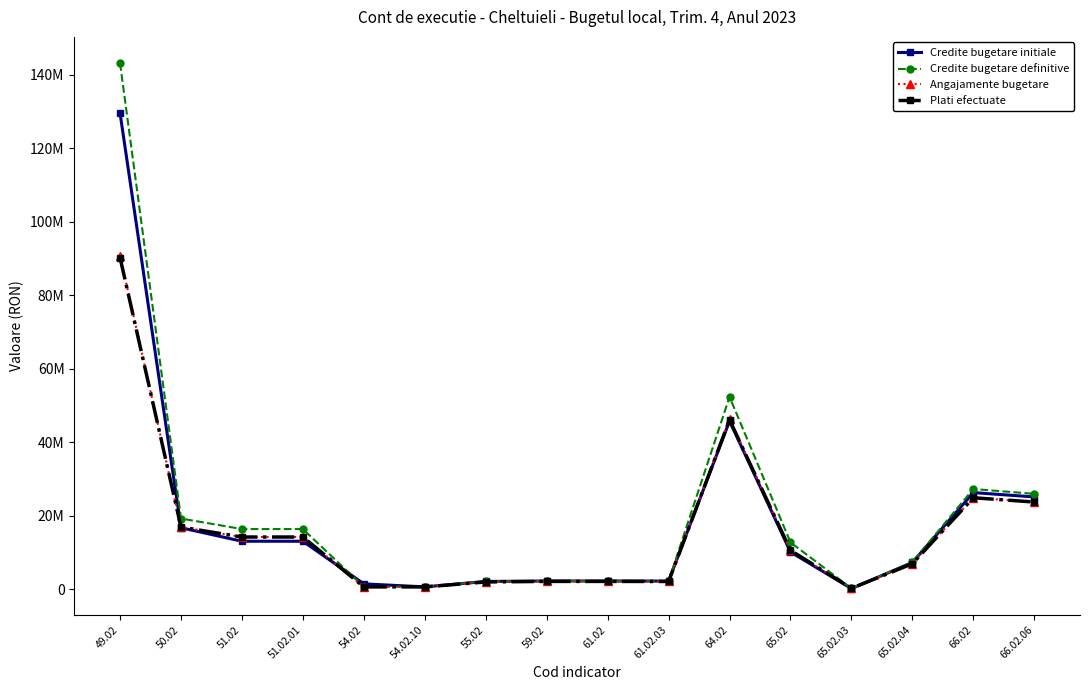

How many times do Credite bugetare initiale and Angajamente bugetare cross each other?

4